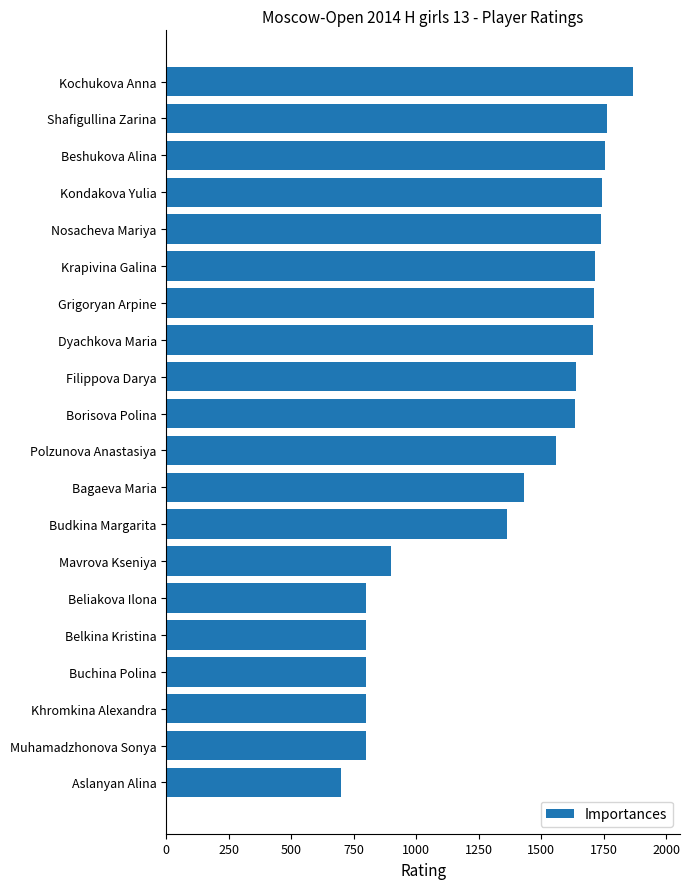

What is the sum of all values?

27229